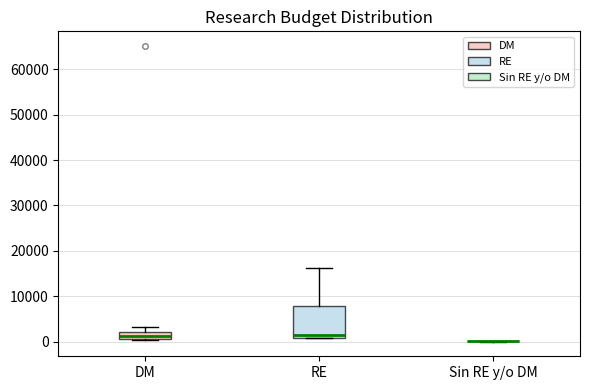

Reading left to right, transcribe this box plot: for each box, give where its median line is, the range the box spans, and where its two whiskers end, as read against the y-axis. The values are not printed on the chart, so give them approximately, as read against the axis.

DM: median 1000 (inside the box), box 1000 to 2000, whiskers 0 to 3000
RE: median 1000 (just above the box's lower edge), box 1000 to 8000, whiskers 1000 to 16000
Sin RE y/o DM: box collapsed to a line at 0, whiskers 0 to 0